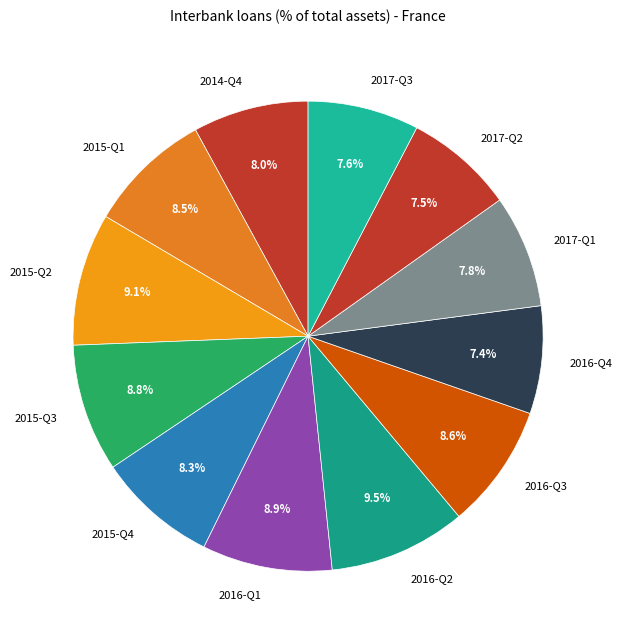

To the nearest percent, what is the combined percentage of 2017-Q2 and 2015-Q1?

16%